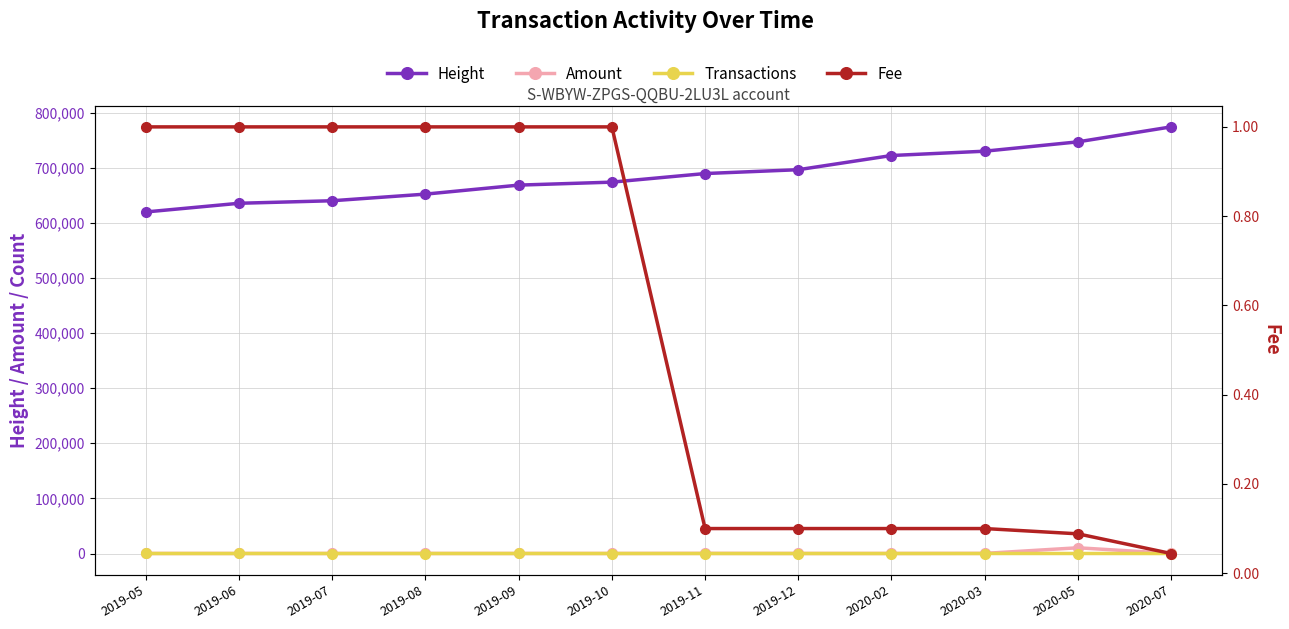

Rank the series by their maximum value, from highest to lowest.

Height, Amount, Transactions, Fee